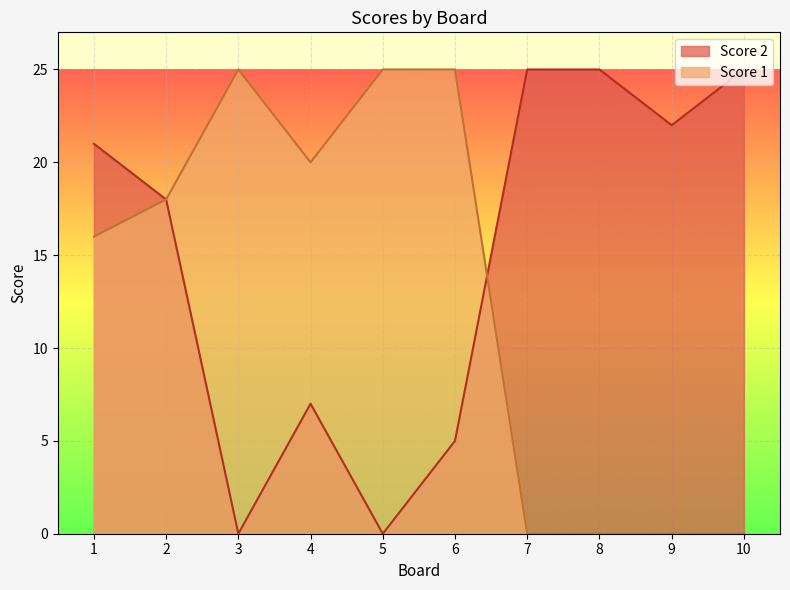

Rank the series by their average value, from highest to lowest.

Score 2, Score 1